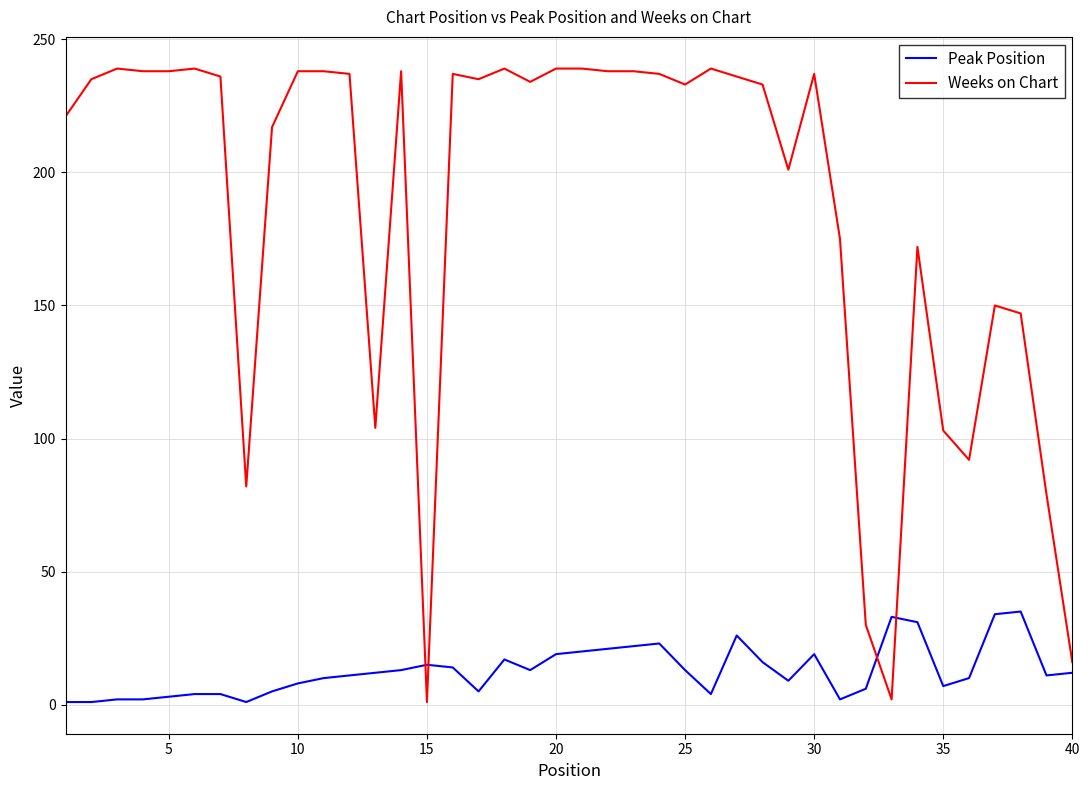

True or false: Weeks on Chart and Peak Position cross at least once.

True